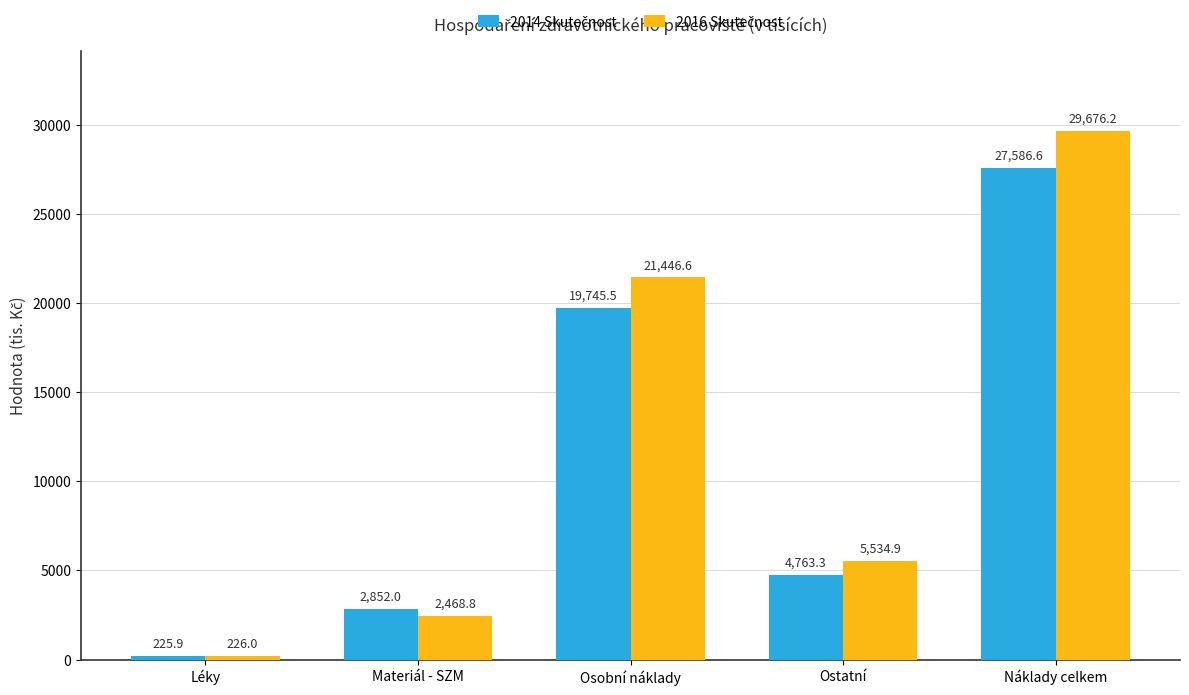

What is the difference between the highest and lowest values at Náklady celkem?

2089.6